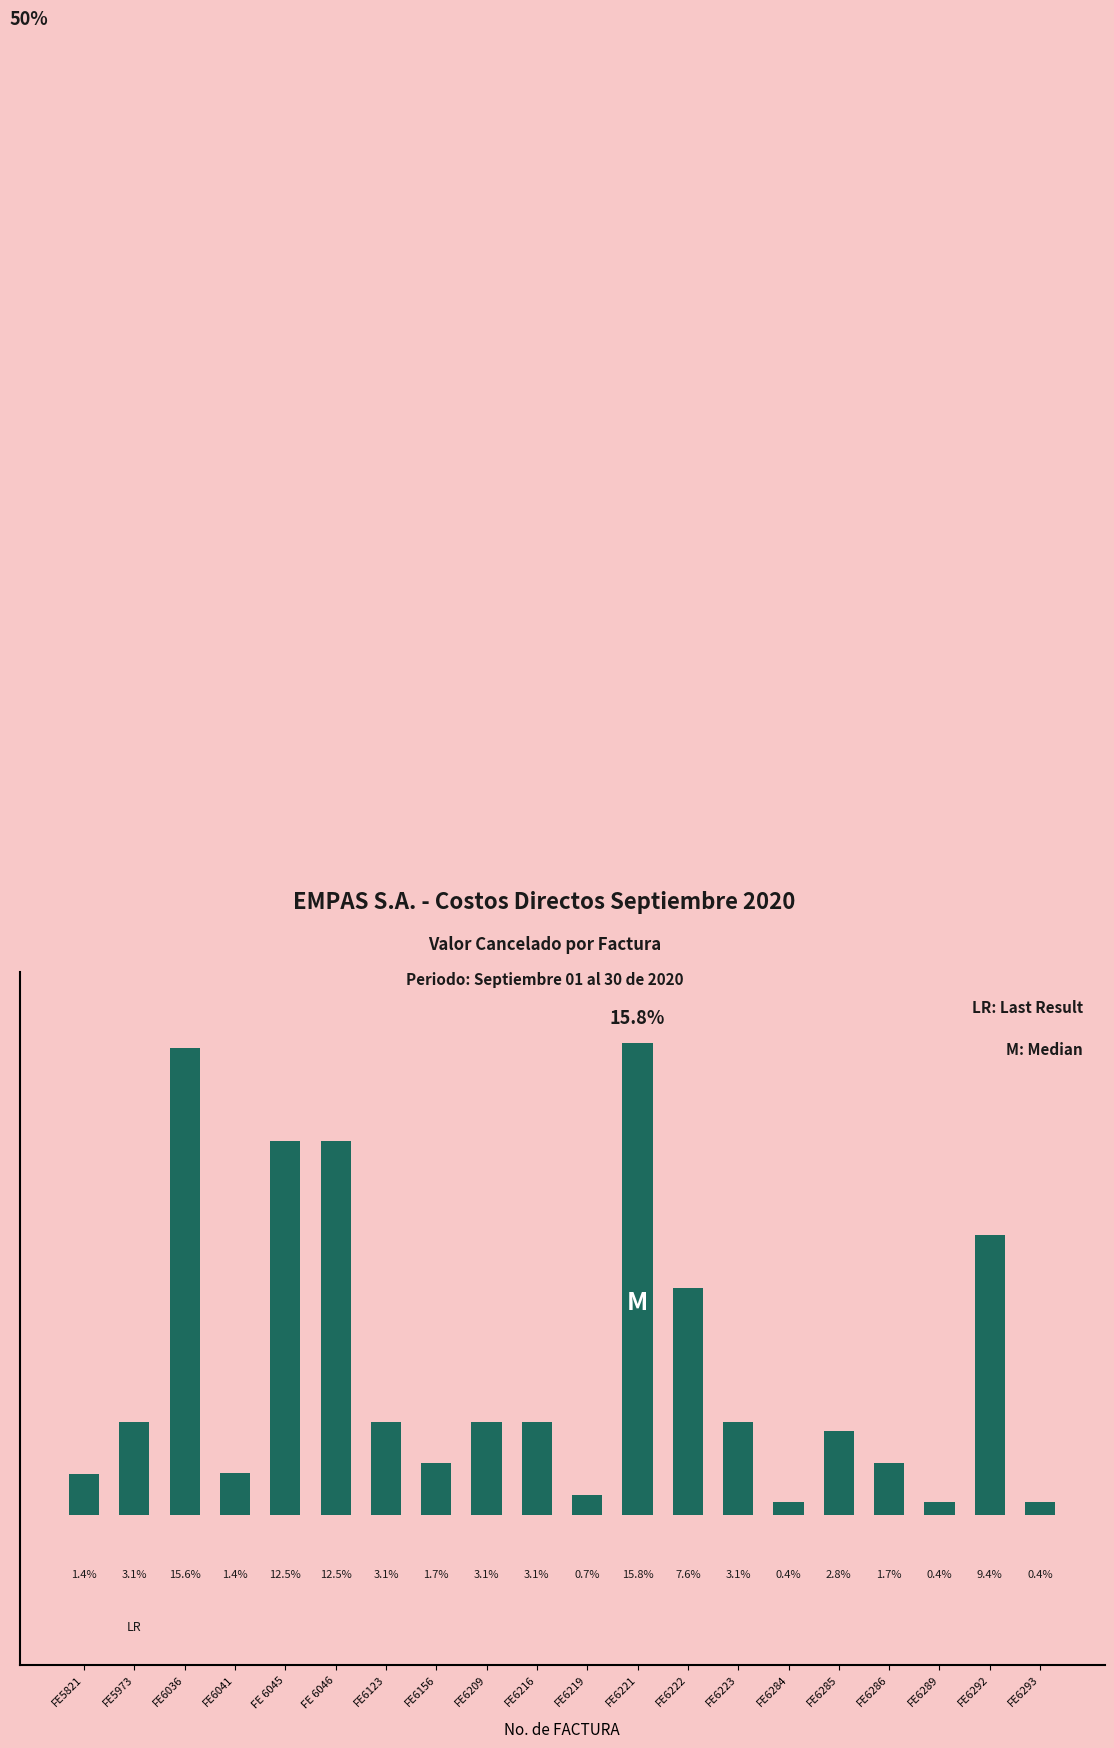

Which has a higher value, FE6286 or FE6219?

FE6286